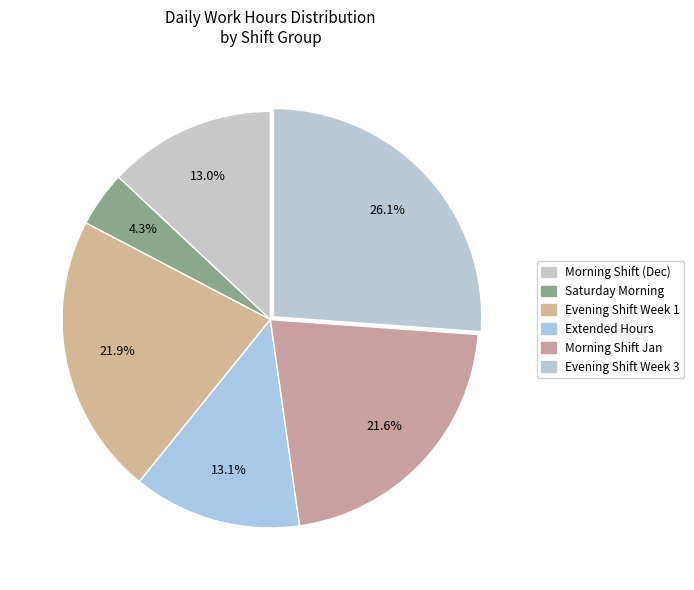

How many slices are in this pie chart?

6